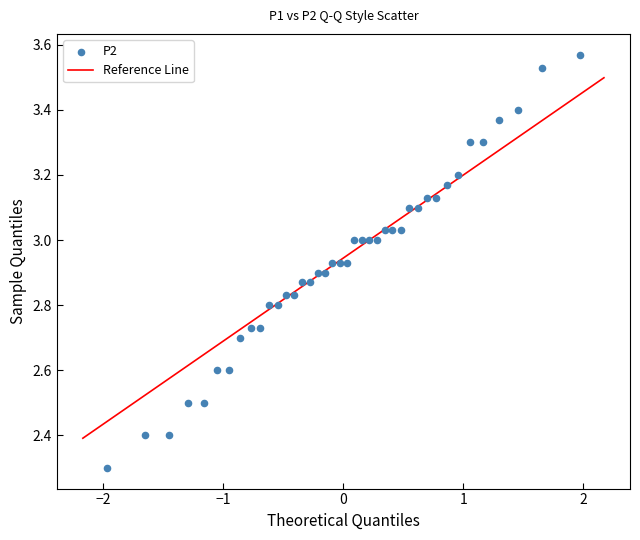

What is the range of X values (max minus min)?

3.9